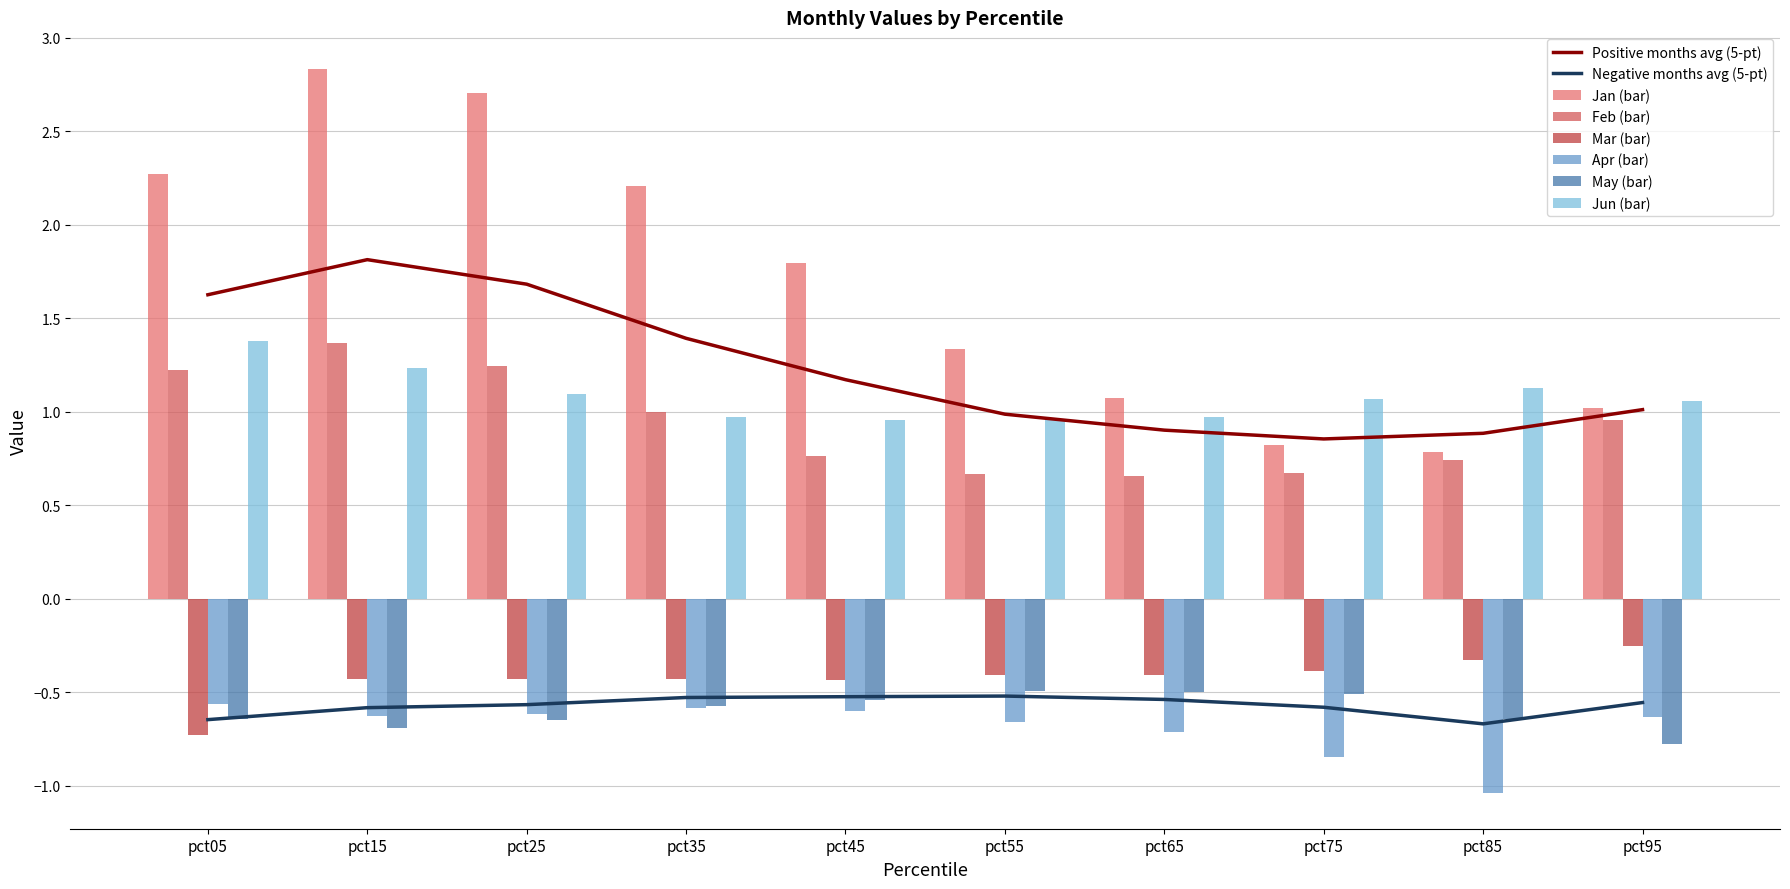

What is the spread (max minus min) of values at pct65?

1.8